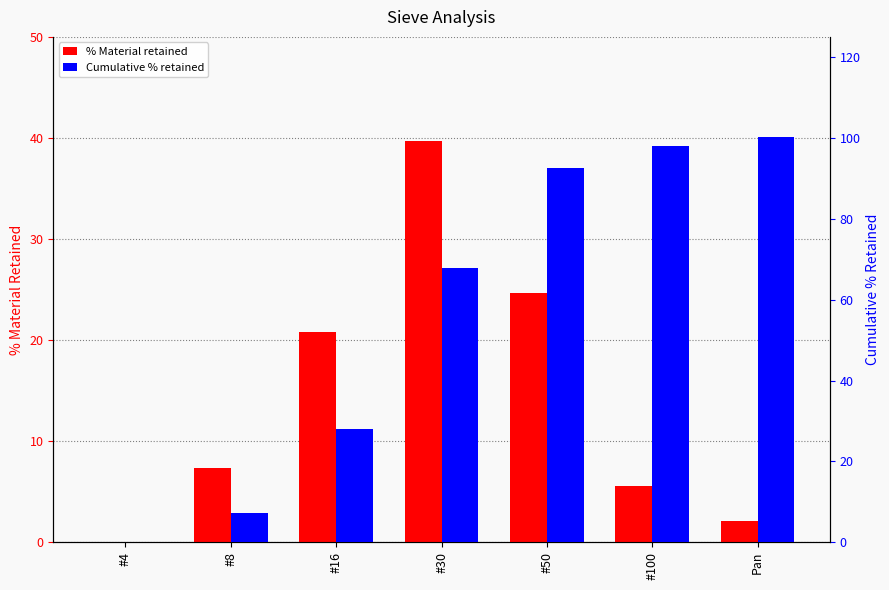

At which label does Cumulative % retained reach its minimum?

#4